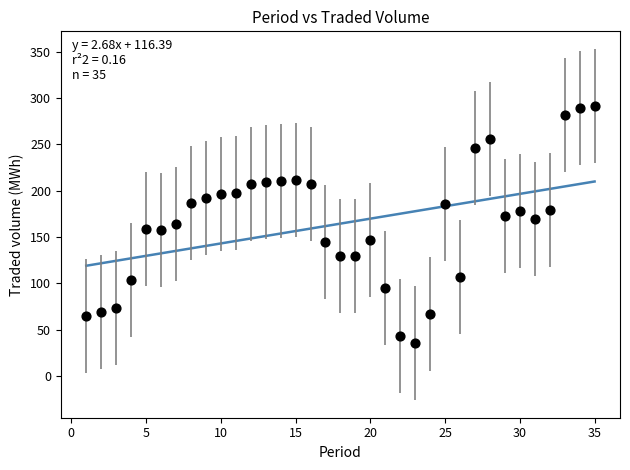

What is the range of Y values (max minus min)?

256.2